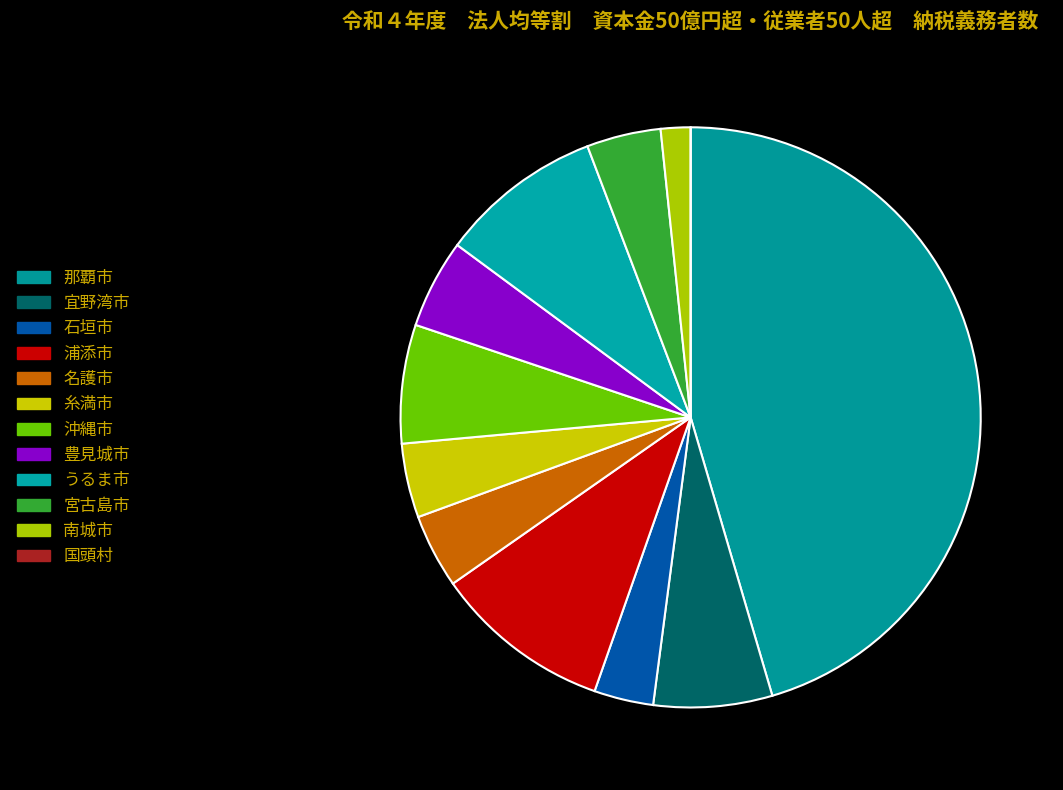

The 豊見城市 slice represents 5% of the pie. True or false?

True